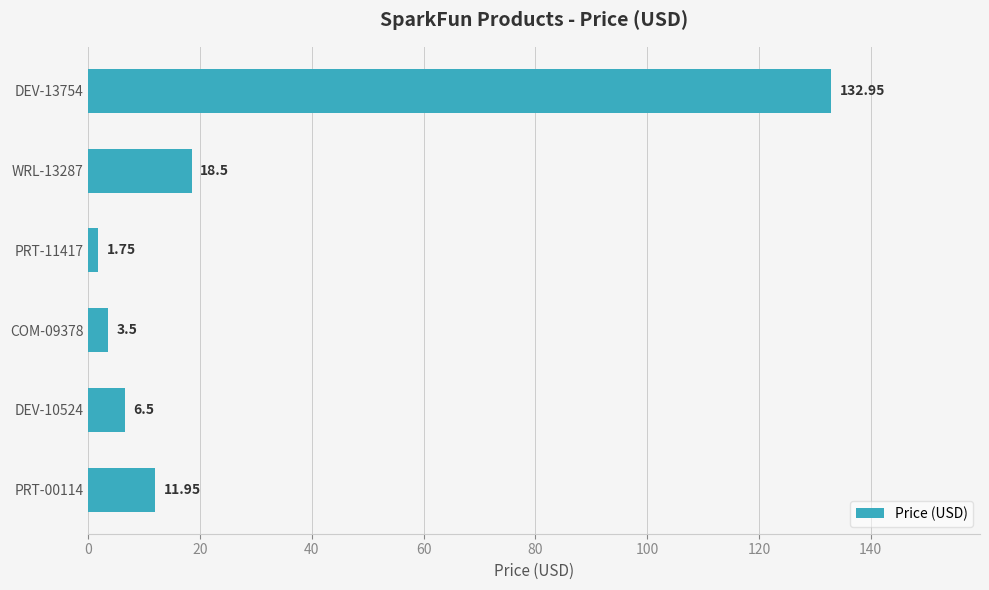

Between COM-09378 and DEV-10524, which is larger?

DEV-10524